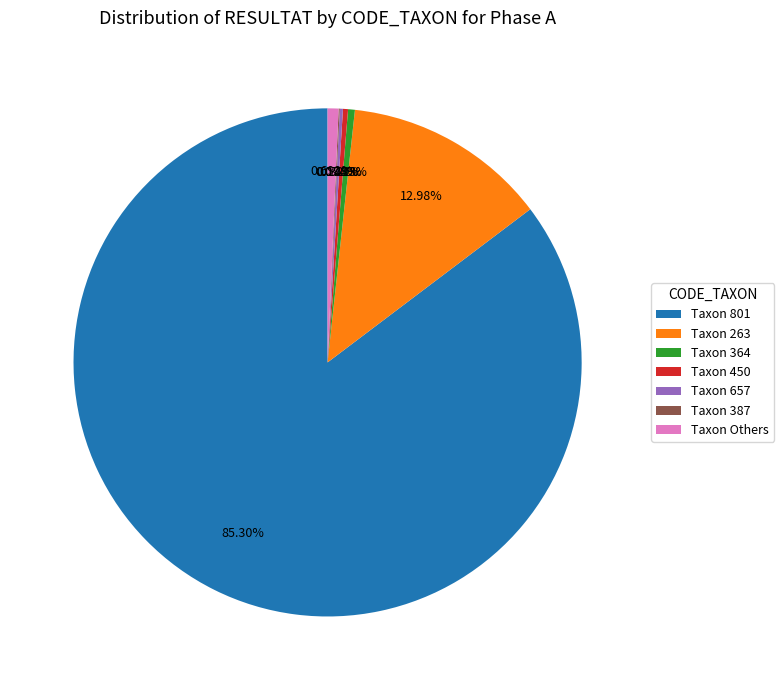

Between Taxon 450 and Taxon 801, which is larger?

Taxon 801